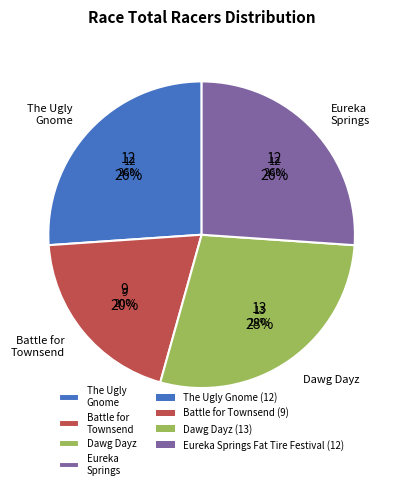

Between Dawg Dayz and Eureka Springs Fat Tire Festival, which is larger?

Dawg Dayz